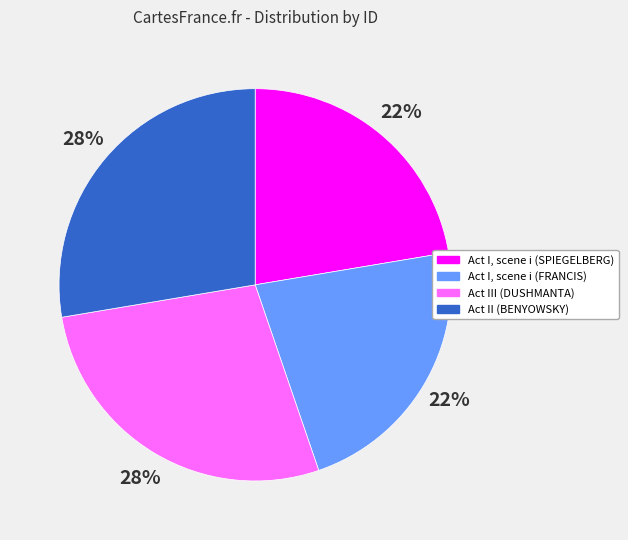

To the nearest percent, what percentage of the pie is Act I, scene i (SPIEGELBERG)?

22%